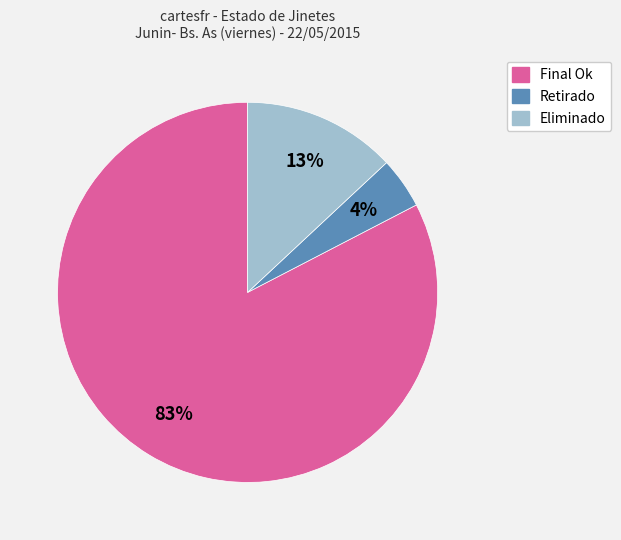

How many segments does this pie chart have?

3